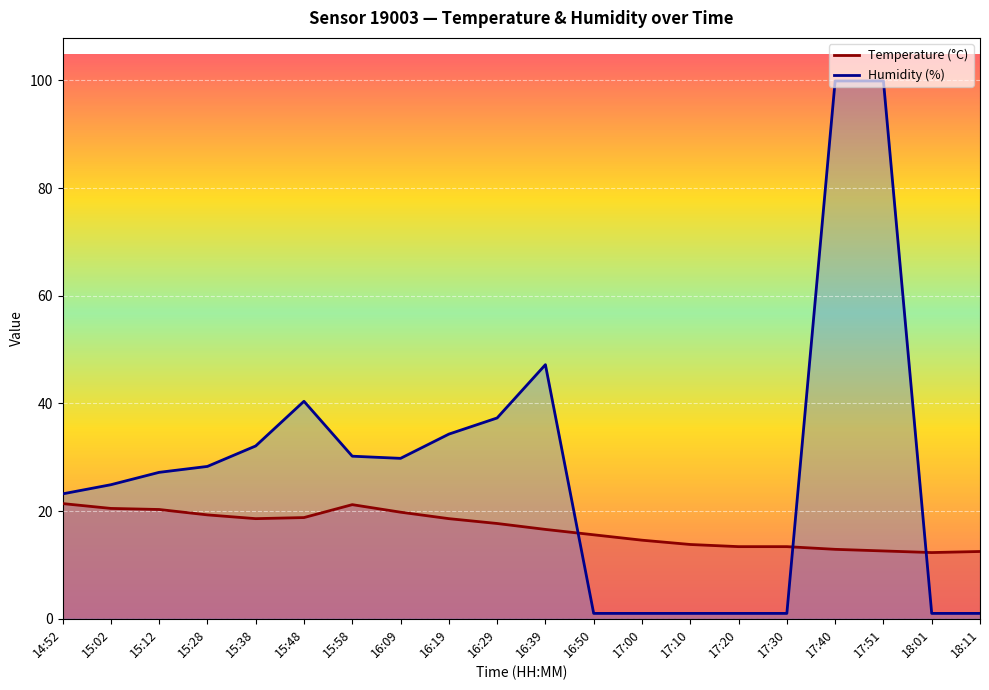

Where does the Temperature (°C) series first go above 17?

14:52